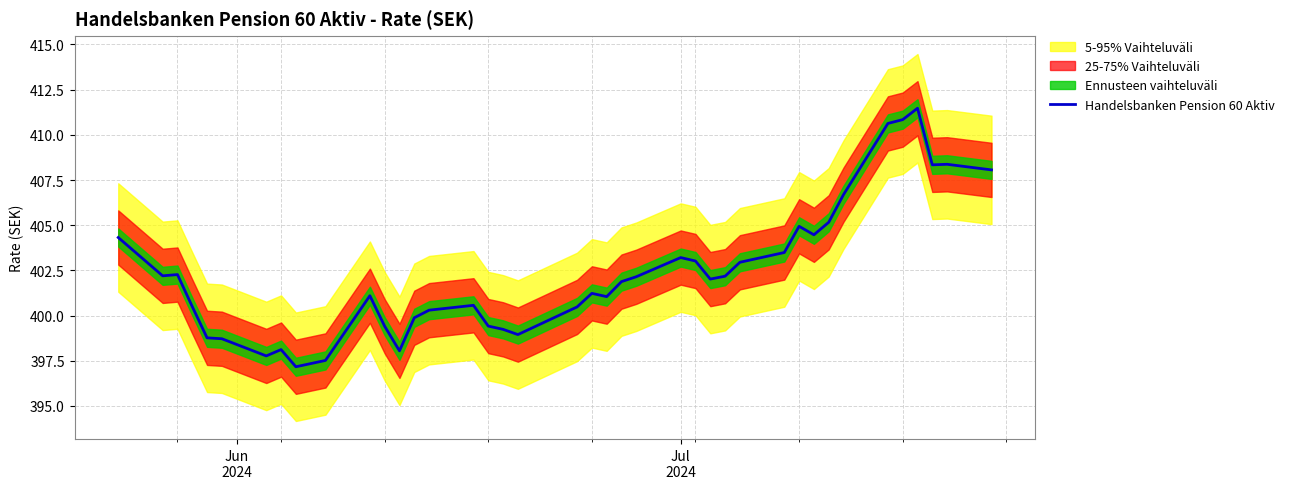

Count the number of categories in the chart.

40